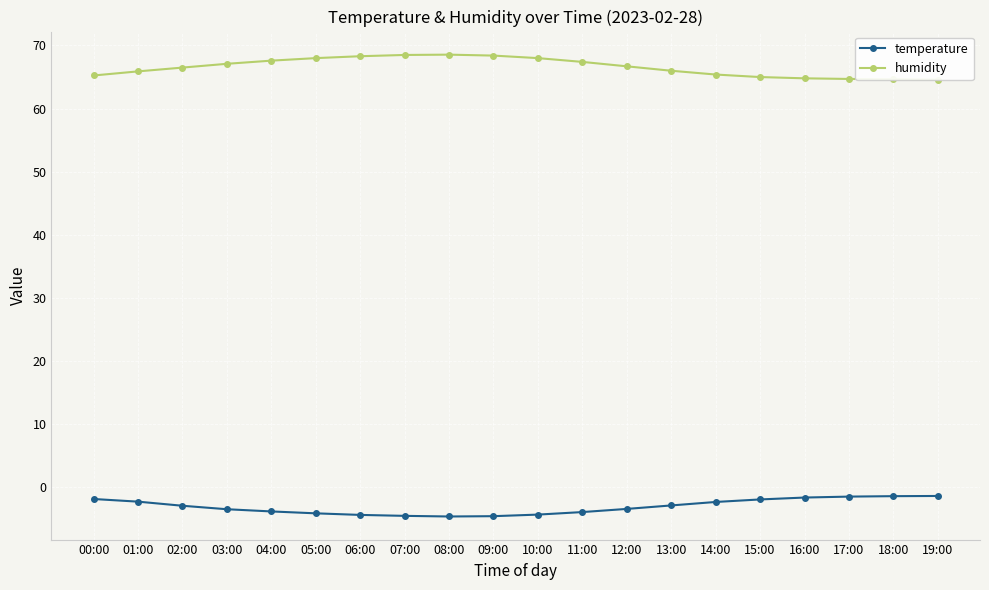

What is the difference between the humidity values at 10:00 and 01:00?

2.1